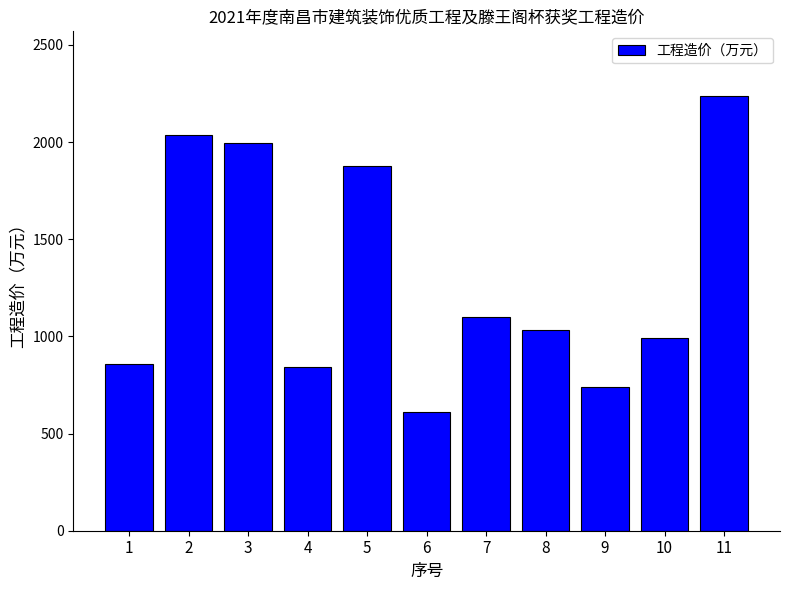

What is the ratio of the value at 9 to the value at 7?

0.7